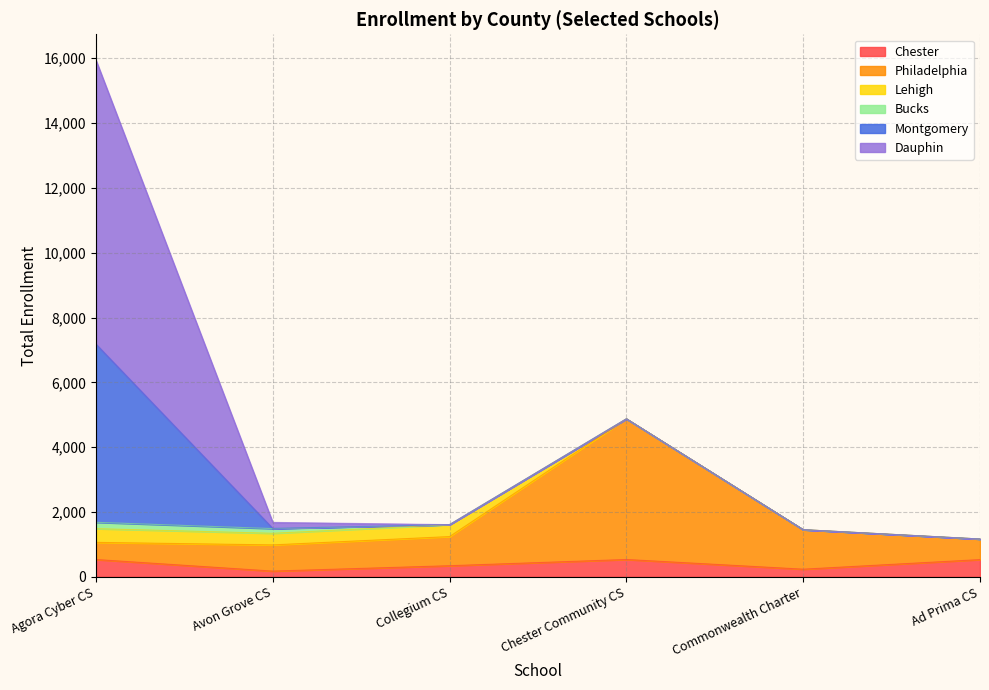

Reading left to right, transcribe all the data shown in this chart.

Chester: 534	177	343	535	236	532
Philadelphia: 529	808	899	4339	1218	634
Lehigh: 423	358	368	0	0	0
Bucks: 196	145	0	0	0	0
Montgomery: 5499	6	0	0	0	0
Dauphin: 8761	186	0	0	0	0